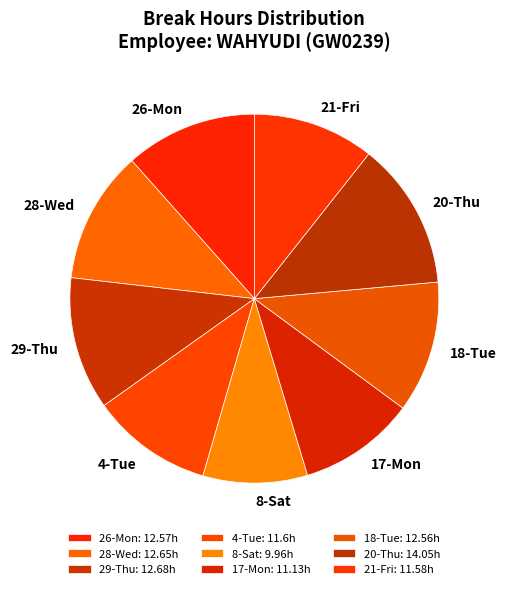

Rank the categories by value from lowest to highest.

8-Sat, 17-Mon, 21-Fri, 4-Tue, 18-Tue, 26-Mon, 28-Wed, 29-Thu, 20-Thu